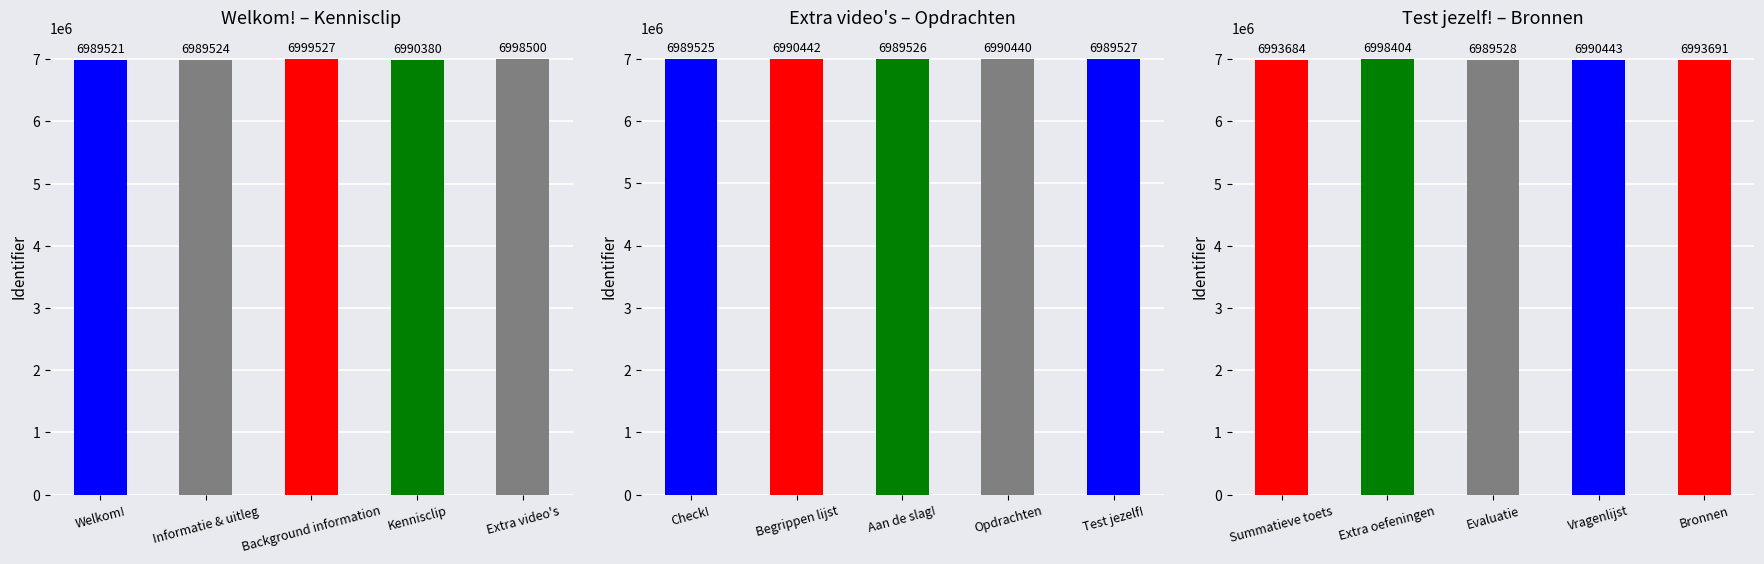

Which label corresponds to the largest value in the chart?

Background information